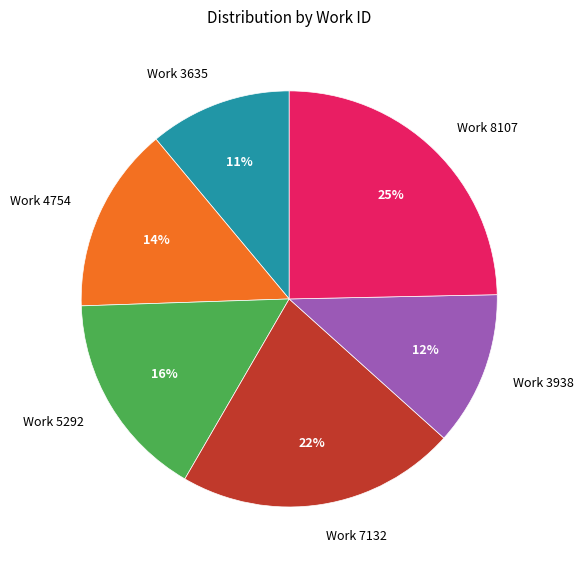

Which has a higher value, Work 3635 or Work 4754?

Work 4754